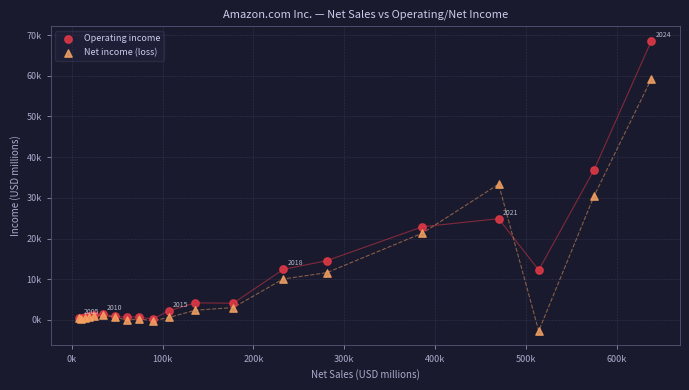

Which series reaches the minimum Y coordinate?

Net income (loss)